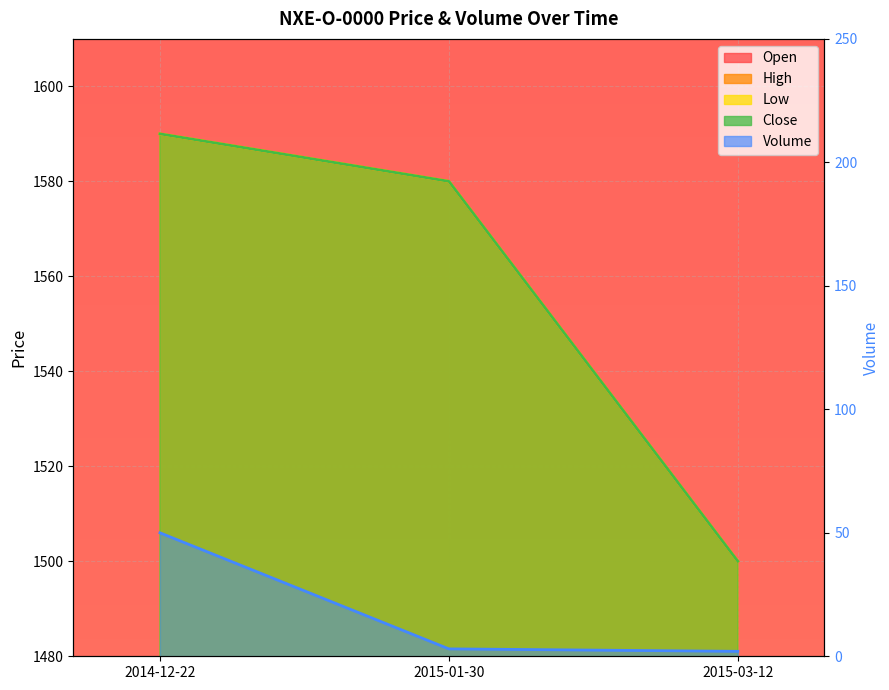

Reading left to right, list all the values displayed in this chart.

Open: 2014-12-22=1590	2015-01-30=1580	2015-03-12=1500
High: 2014-12-22=1590	2015-01-30=1580	2015-03-12=1500
Low: 2014-12-22=1590	2015-01-30=1580	2015-03-12=1500
Close: 2014-12-22=1590	2015-01-30=1580	2015-03-12=1500
Volume: 2014-12-22=50	2015-01-30=3	2015-03-12=2